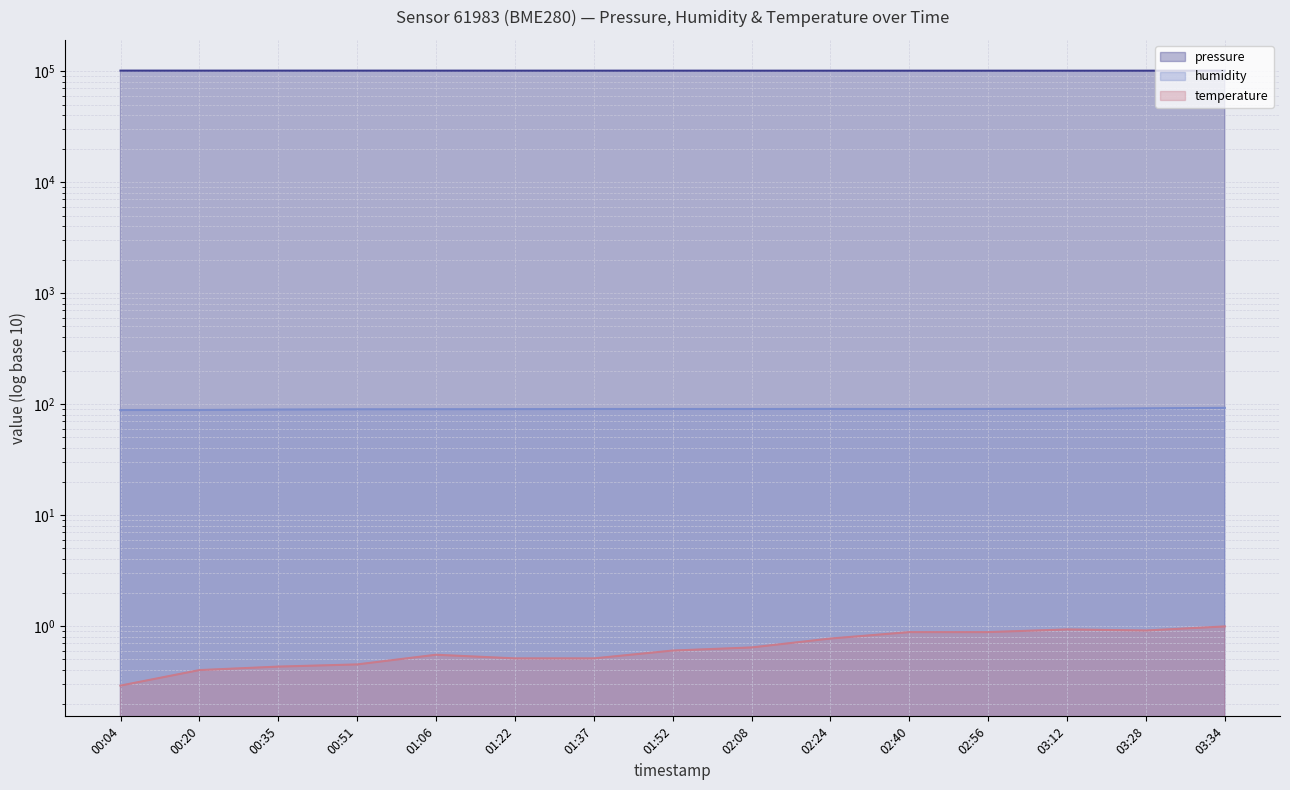

The value of humidity at 00:35 is 36.5. True or false?

False